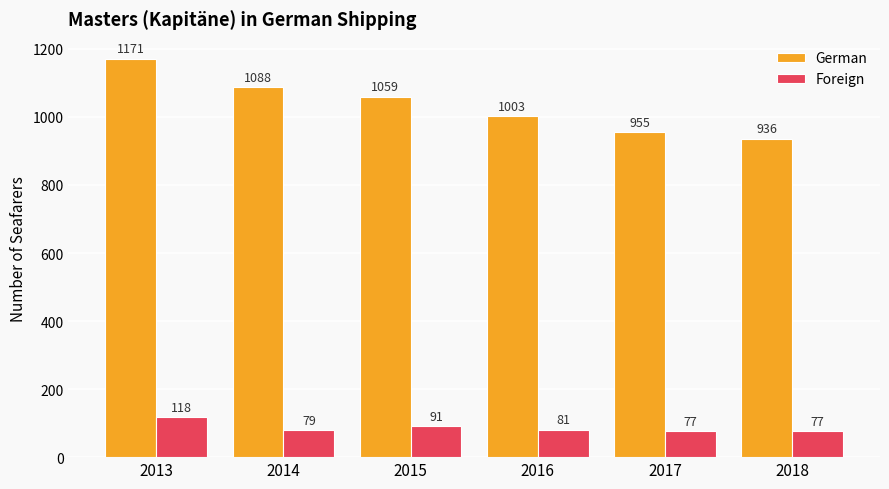

True or false: Foreign has a value of 16 at 2018.

False